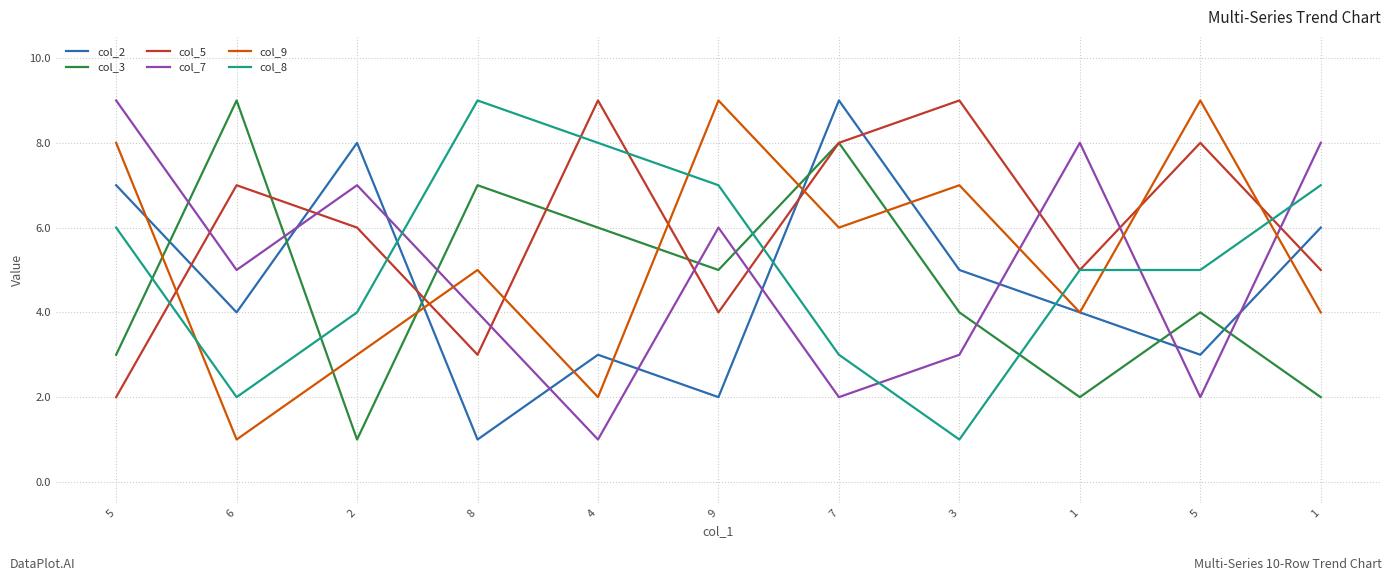

At which category does col_3 reach its first local valley?

2